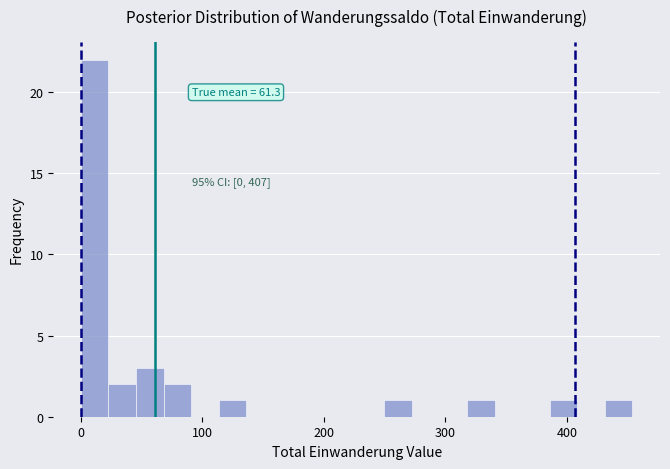

Around what value on the x-axis is the tallest bar? Give the approximate position of its centre, as read against the axis.

10